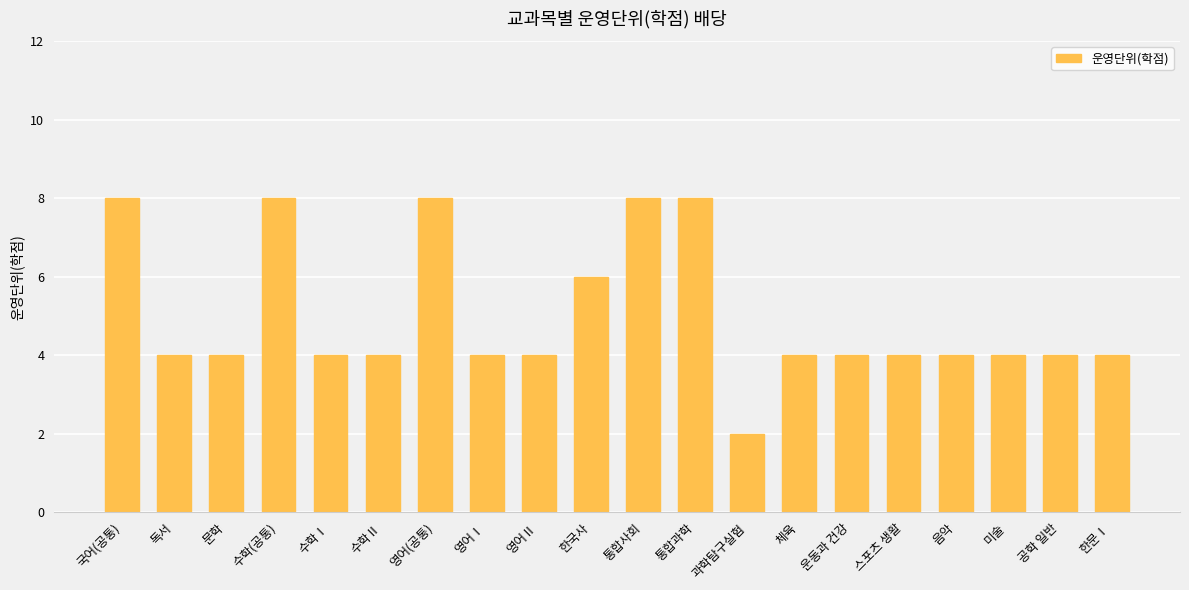

The value at 미술 is 4. True or false?

True